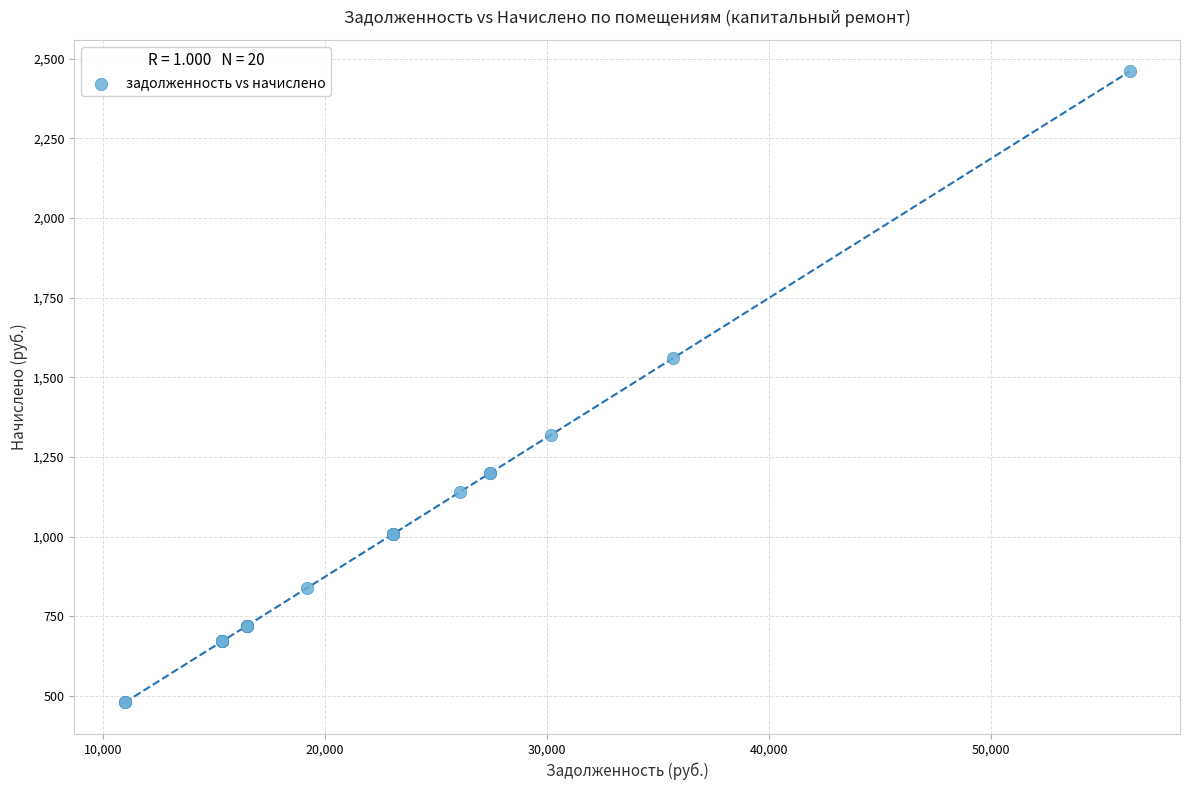

What Y value in the scatter plot is closest to 1470?

1560